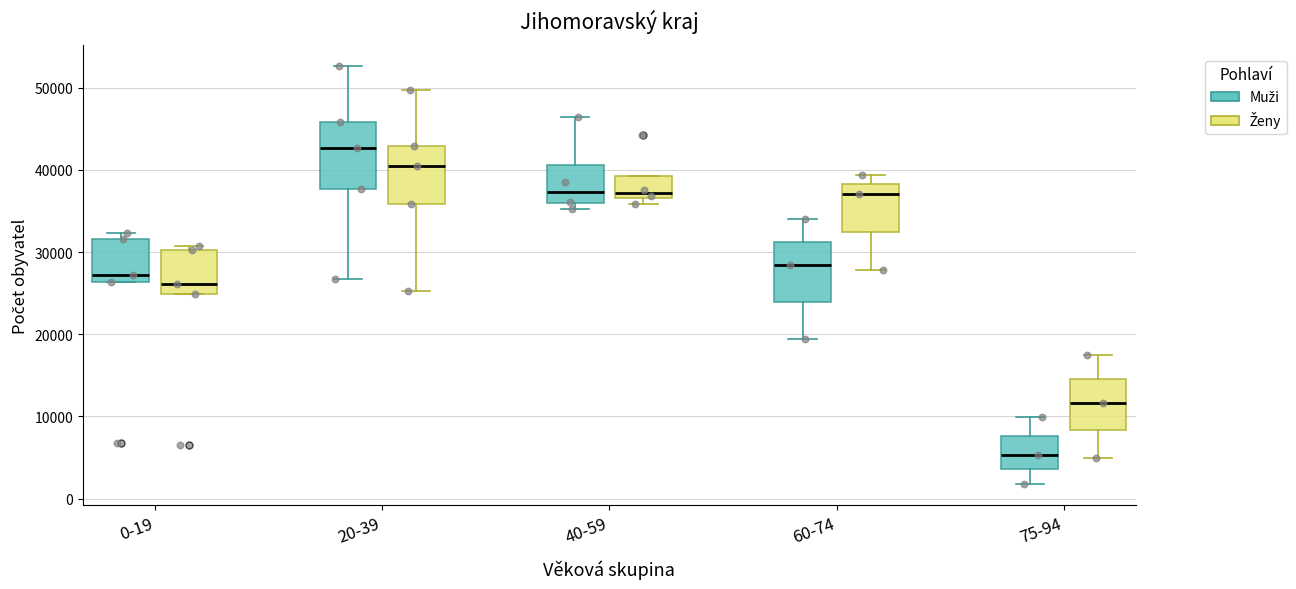

Reading left to right, read every box against the y-axis: the position of its median line, the range the box covers, and the ends of its whiskers. The values are not printed on the chart, so give them approximately, as read against the axis.

0-19 (Muži): median 27000, box 26000 to 32000, whiskers 26000 to 32000 (just above the box's upper edge)
0-19 (Ženy): median 26000, box 25000 to 30000, whiskers 25000 to 31000
20-39 (Muži): median 43000, box 38000 to 46000, whiskers 27000 to 53000
20-39 (Ženy): median 40000, box 36000 to 43000, whiskers 25000 to 50000
40-59 (Muži): median 37000, box 36000 to 41000, whiskers 35000 to 46000
40-59 (Ženy): median 37000 (just above the box's lower edge), box 37000 to 39000, whiskers 36000 to 39000
60-74 (Muži): median 28000, box 24000 to 31000, whiskers 19000 to 34000
60-74 (Ženy): median 37000, box 32000 to 38000, whiskers 28000 to 39000
75-94 (Muži): median 5000, box 4000 to 8000, whiskers 2000 to 10000
75-94 (Ženy): median 12000, box 8000 to 15000, whiskers 5000 to 17000